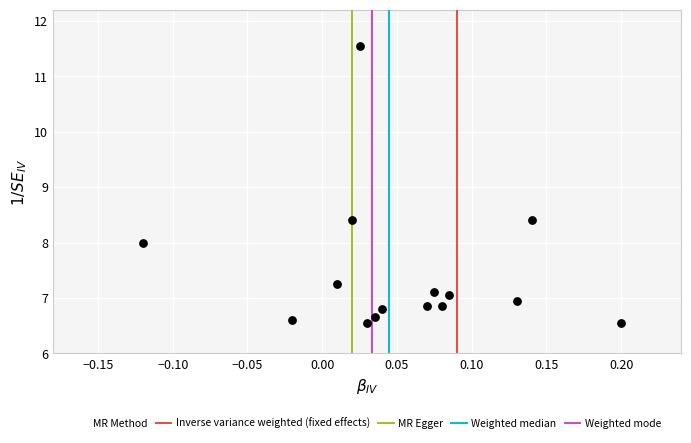

What is the range of X values (max minus min)?

0.3